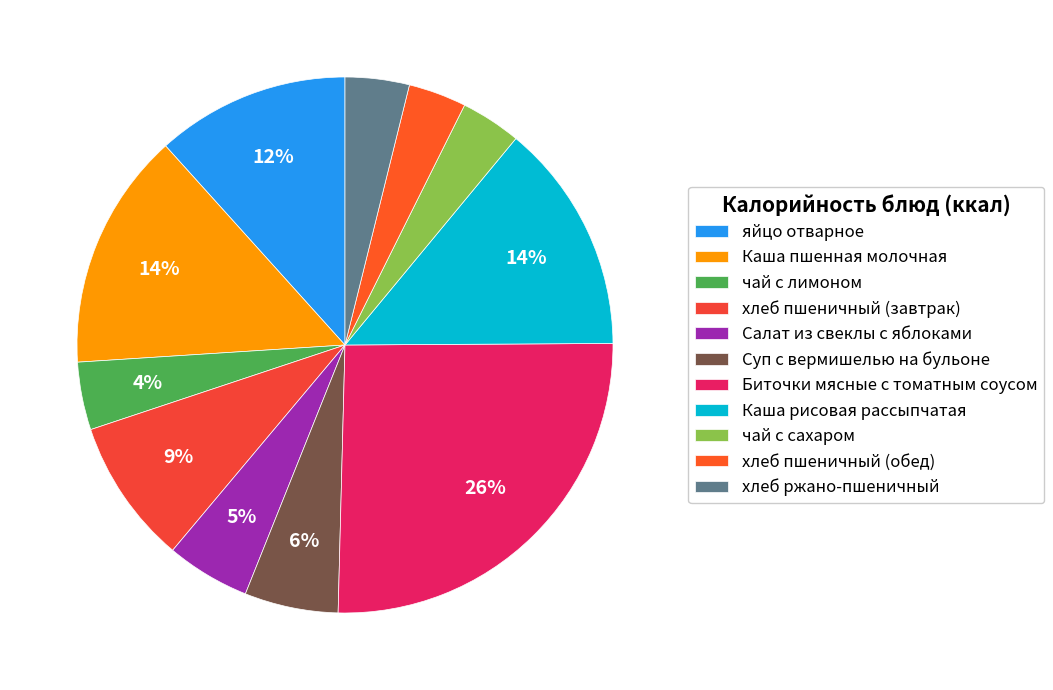

Does any single category account for the majority?

No